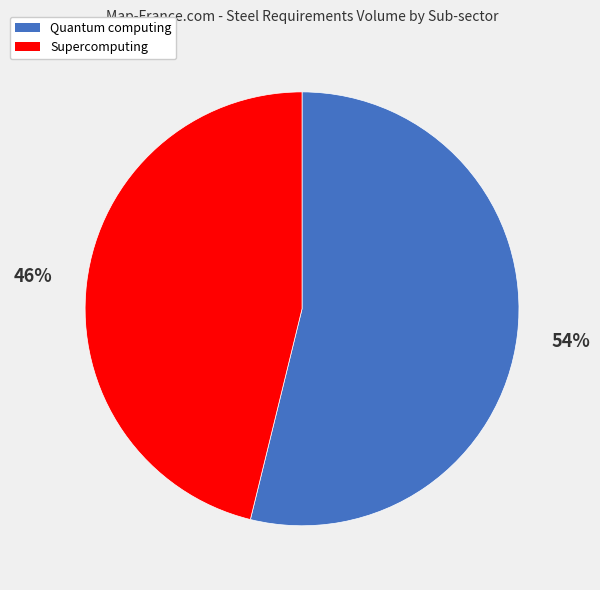

How many segments does this pie chart have?

2